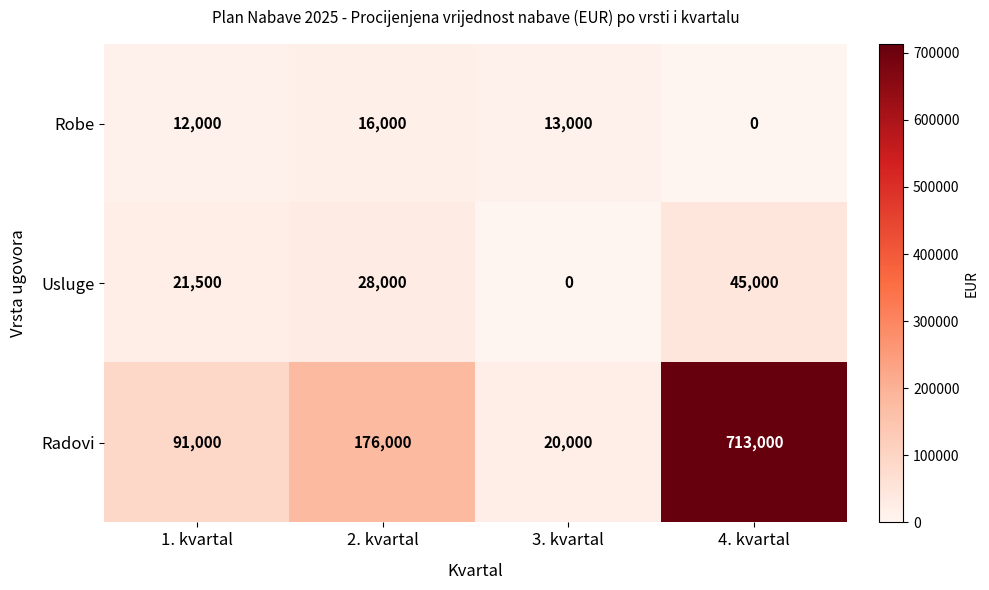

What is the sum of all Radovi values?

1000000